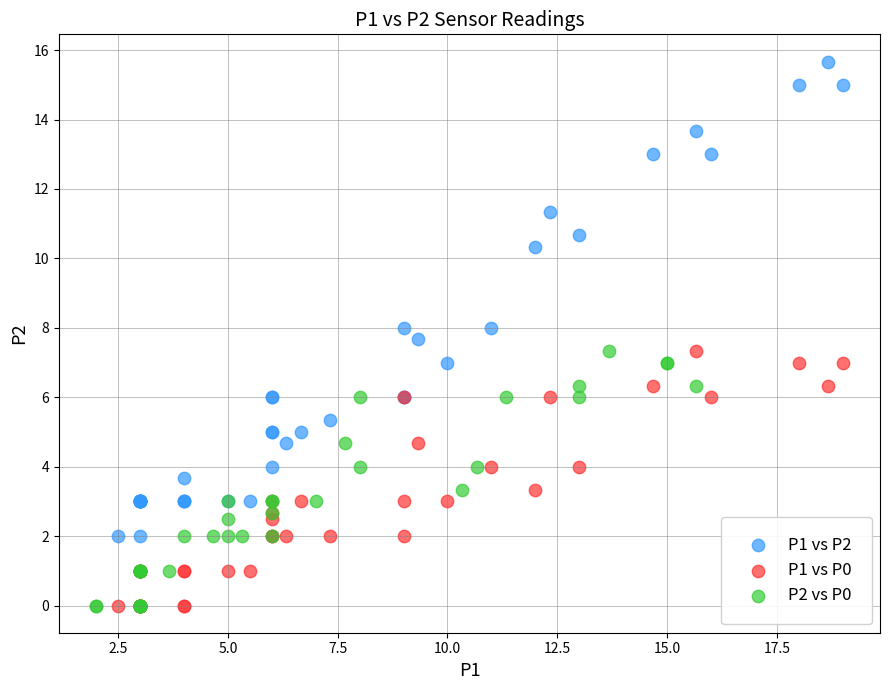

Which series has the largest Y range (max minus min)?

P1 vs P2